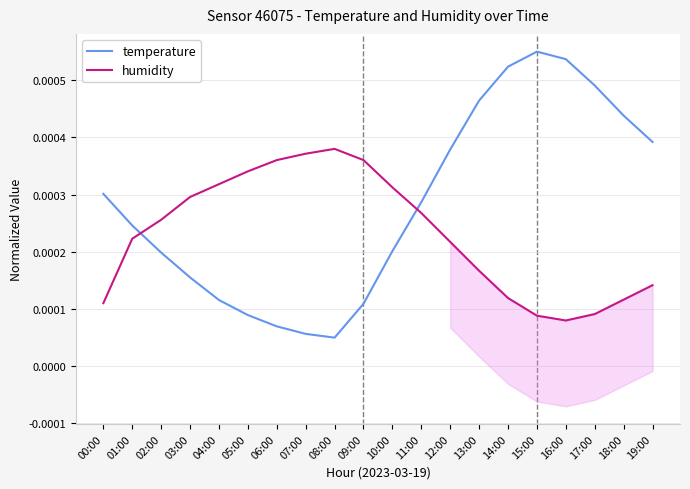

Reading right to left, extract all data points from this chart.

temperature: 19:00=0.0	18:00=0.0	17:00=0.0	16:00=0.0	15:00=0.0	14:00=0.0	13:00=0.0	12:00=0.0	11:00=0.0	10:00=0.0	09:00=0.0	08:00=0.0	07:00=0.0	06:00=0.0	05:00=0.0	04:00=0.0	03:00=0.0	02:00=0.0	01:00=0.0	00:00=0.0
humidity: 19:00=0.0	18:00=0.0	17:00=0.0	16:00=0.0	15:00=0.0	14:00=0.0	13:00=0.0	12:00=0.0	11:00=0.0	10:00=0.0	09:00=0.0	08:00=0.0	07:00=0.0	06:00=0.0	05:00=0.0	04:00=0.0	03:00=0.0	02:00=0.0	01:00=0.0	00:00=0.0